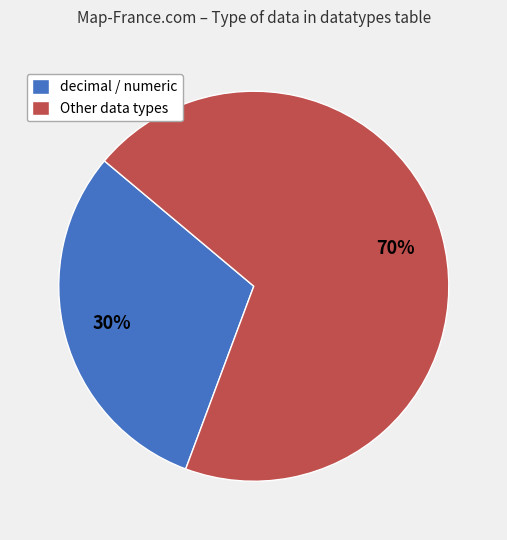

Do decimal / numeric and Other data types together represent more than half of the pie?

Yes